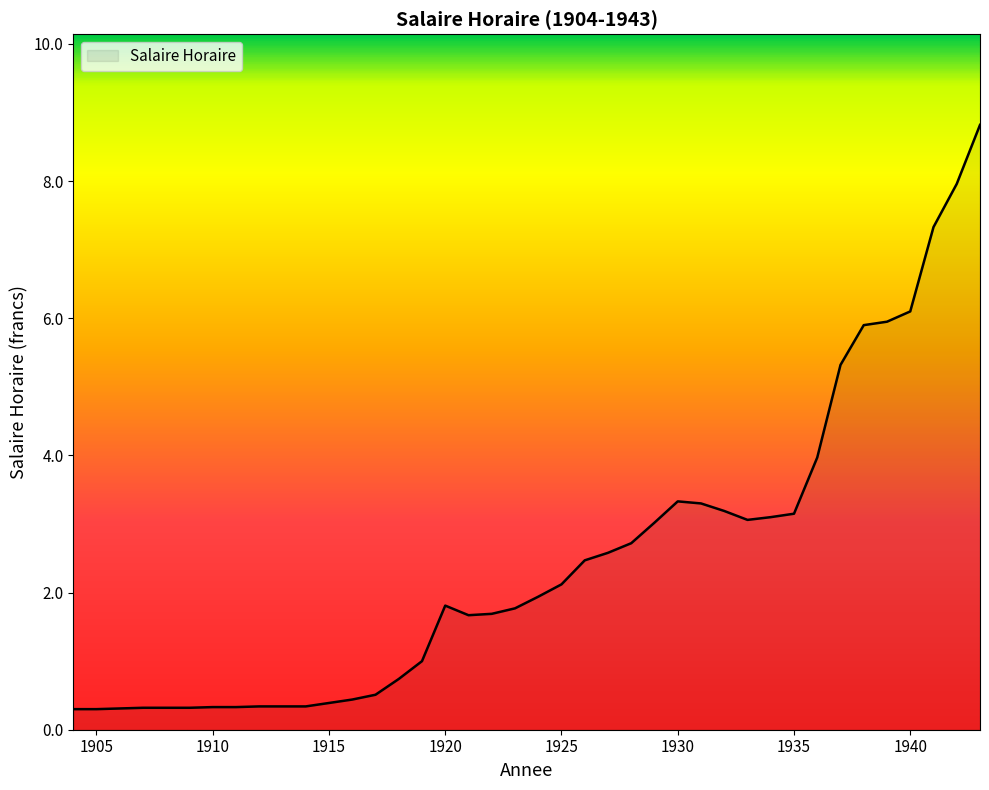

What is the difference between the maximum and minimum values?

8.5